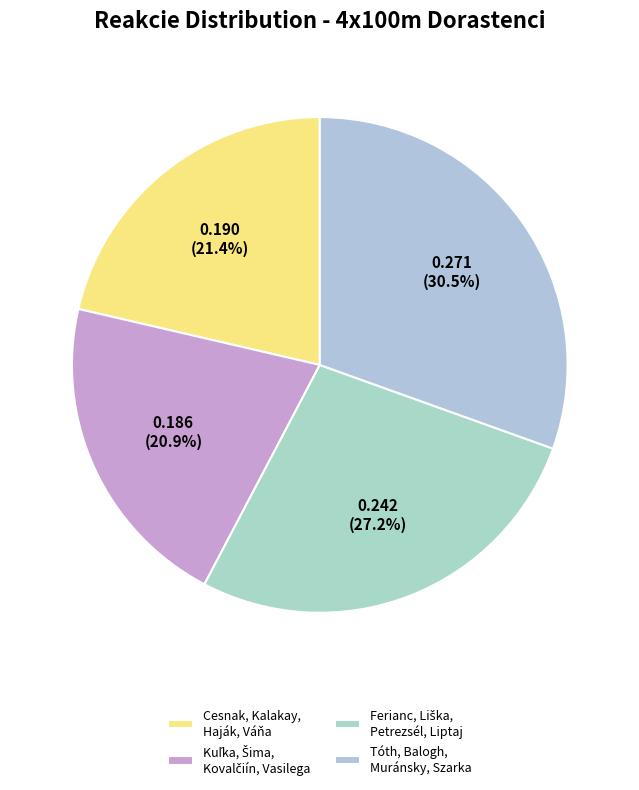

Count the number of slices in the pie.

4